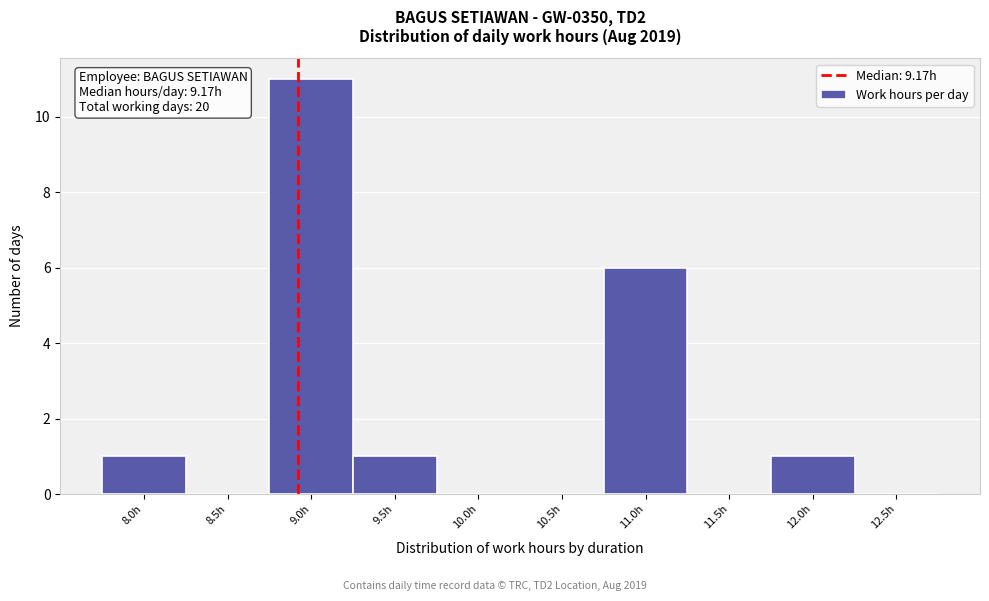

Reading left to right, extract all data points from this chart.

8.0h=1	8.5h=0	9.0h=11	9.5h=1	10.0h=0	10.5h=0	11.0h=6	11.5h=0	12.0h=1	12.5h=0